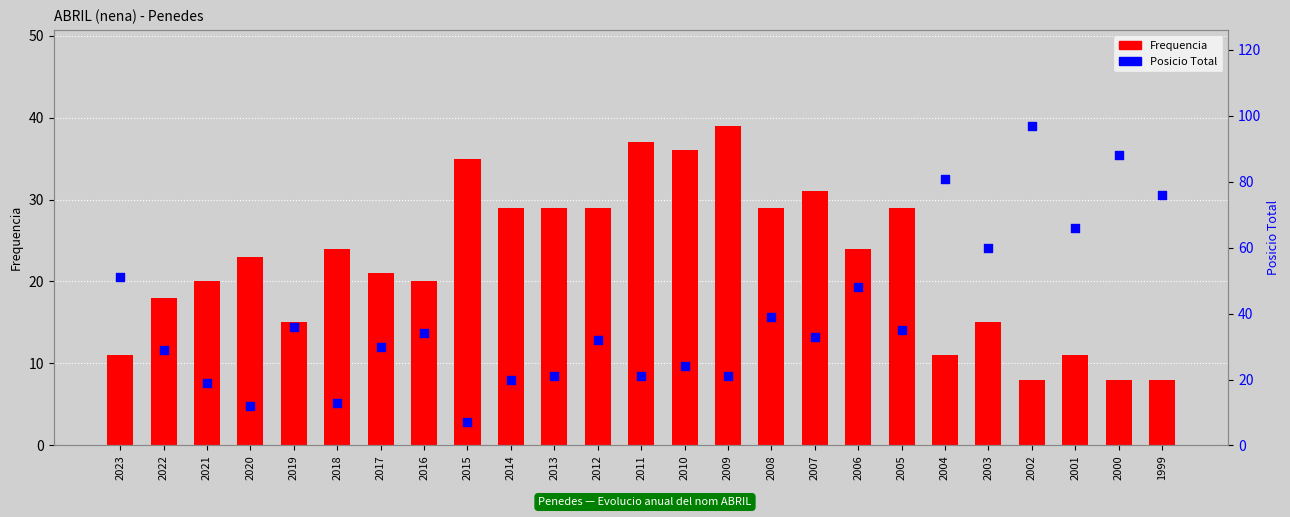

What are all the series names shown in the legend?

Frequencia, Posicio Total